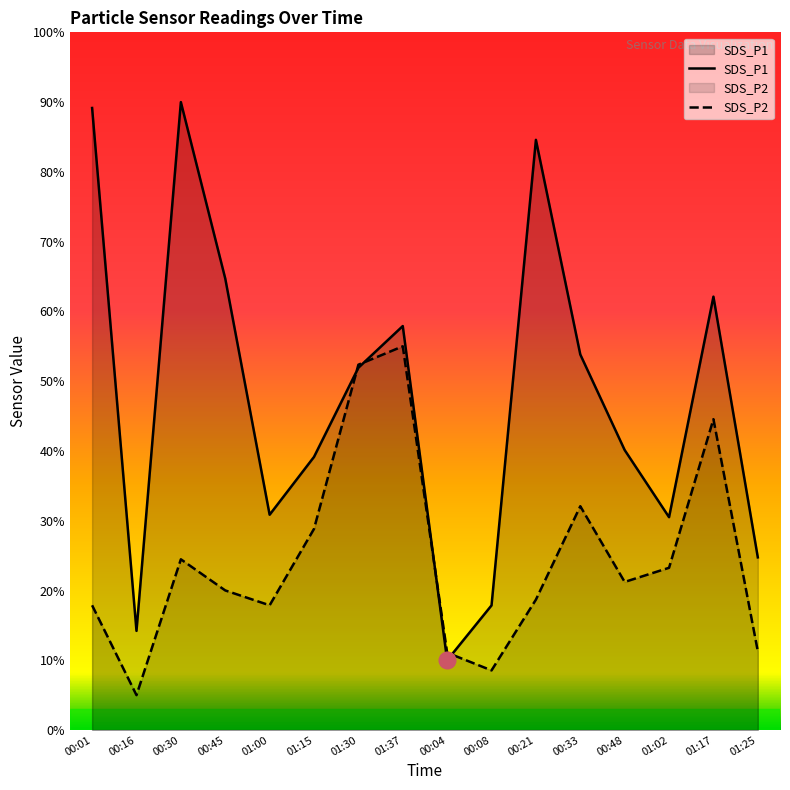

True or false: SDS_P2 has more than 2 points higher than both neighbors.

True